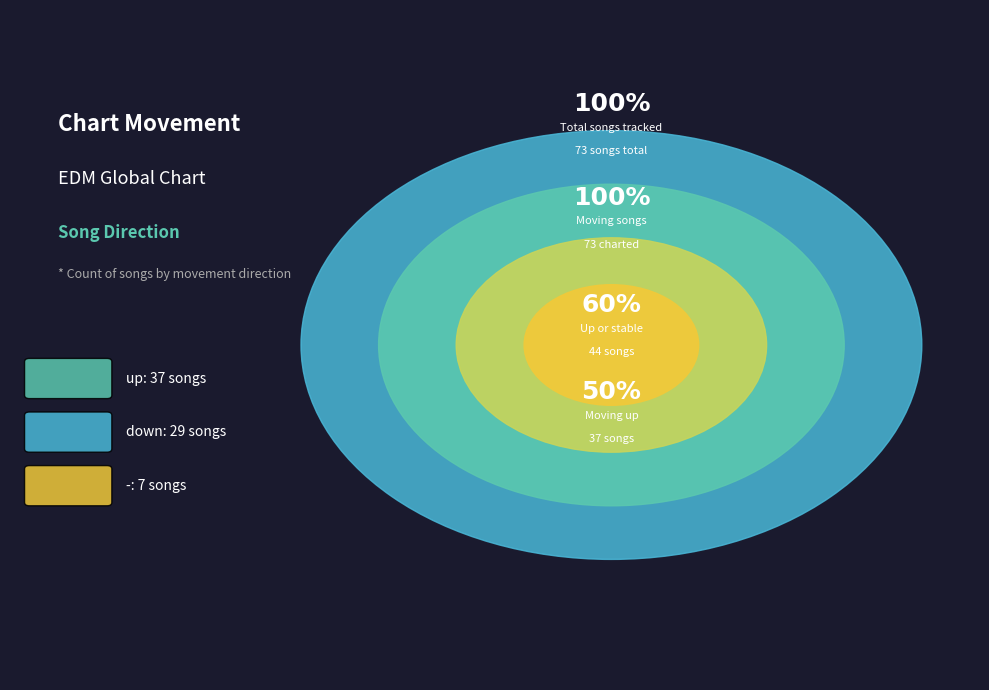

Count the number of slices in the pie.

3